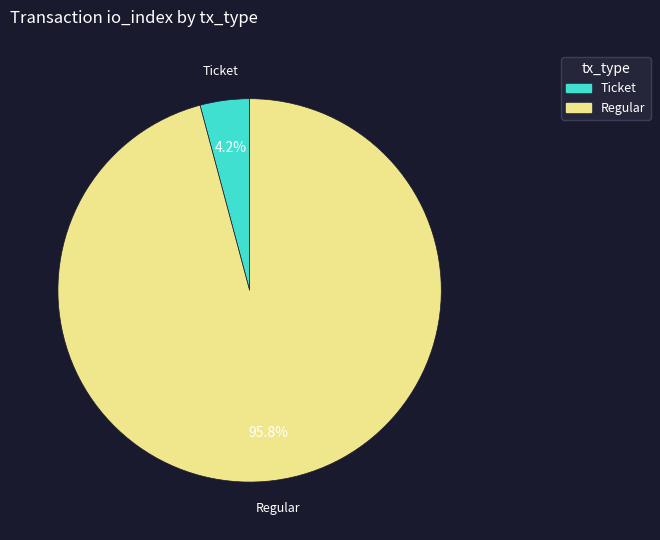

To the nearest percent, what is the combined percentage of Ticket and Regular?

100%